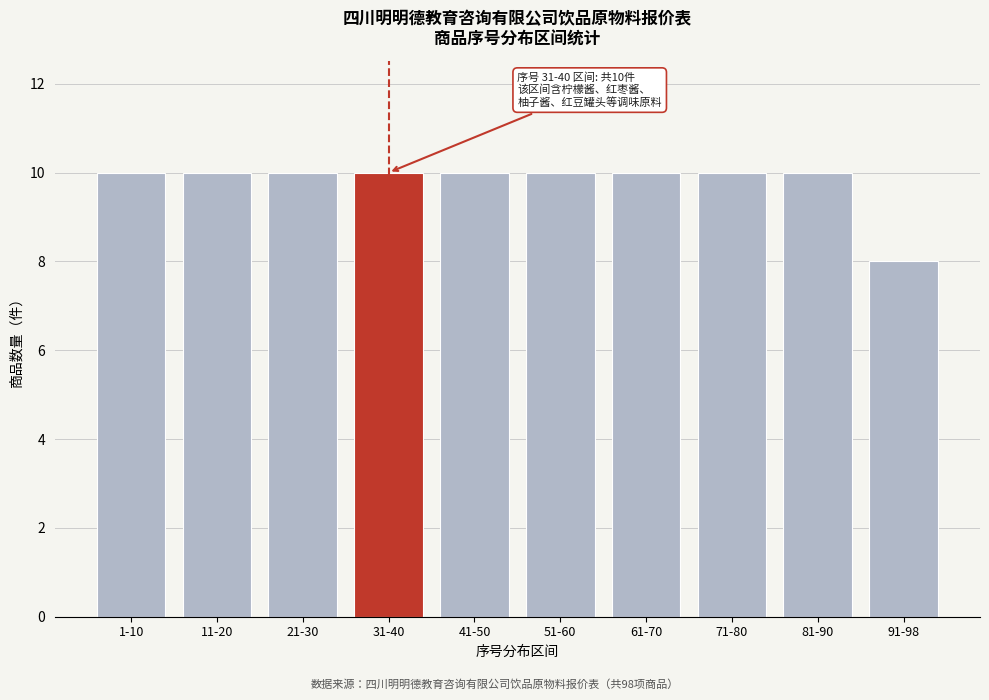

Reading left to right, extract all data points from this chart.

1-10=10	11-20=10	21-30=10	31-40=10	41-50=10	51-60=10	61-70=10	71-80=10	81-90=10	91-98=8